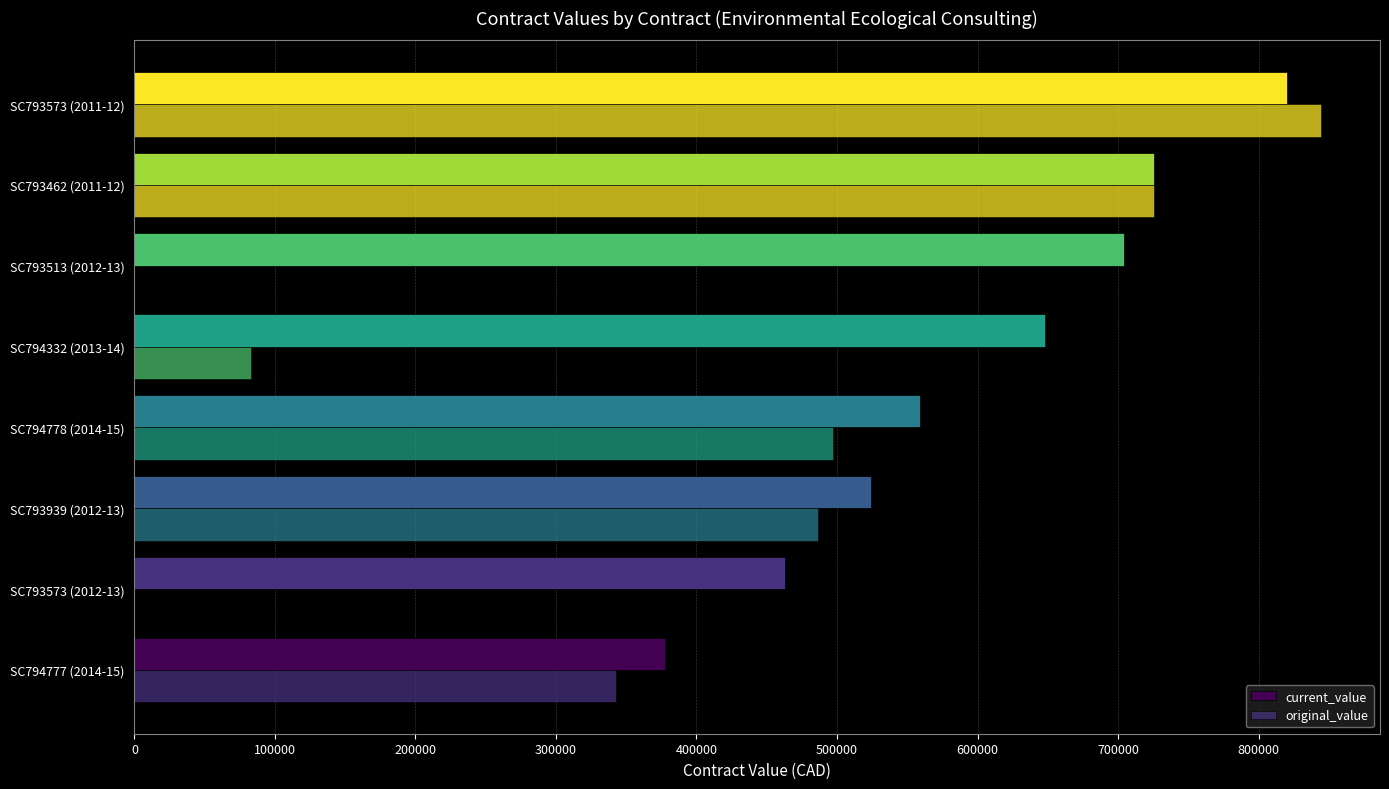

What is the value of the current_value bar at the 6th from the left?

704433.0